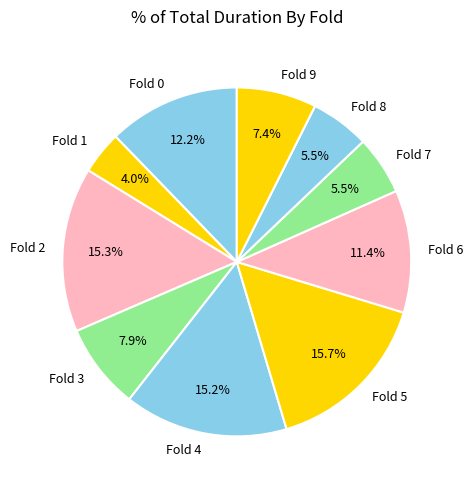

What is the ratio of the value at Fold 5 to the value at Fold 9?

2.1